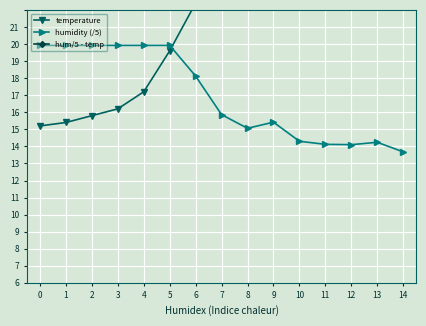

True or false: humidity (/5) and hum/5 - temp cross at least once.

False